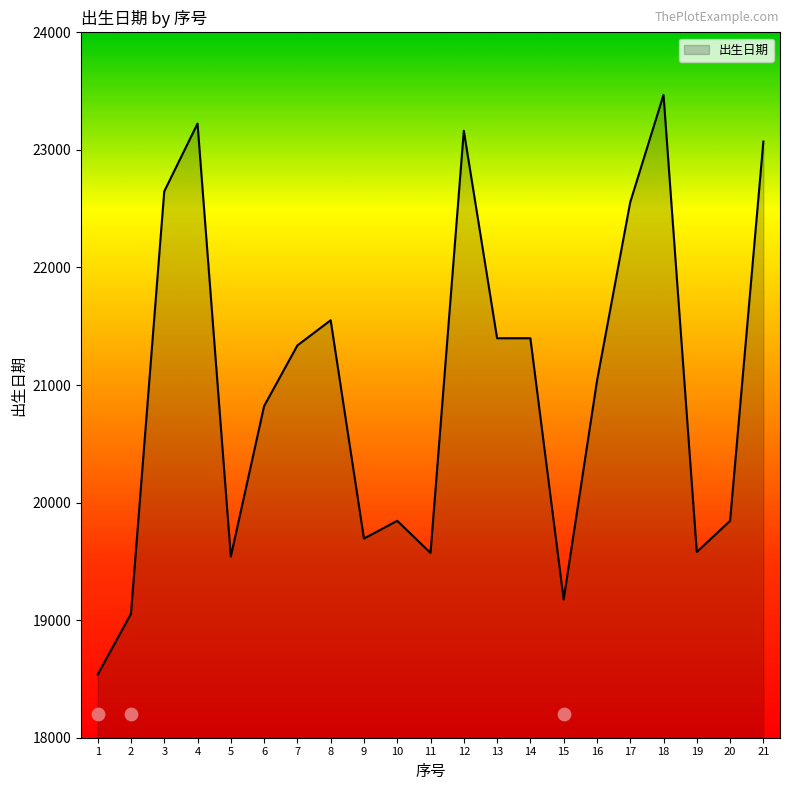

Approximately how many times larger is the value at 17 compared to 2?

1.2